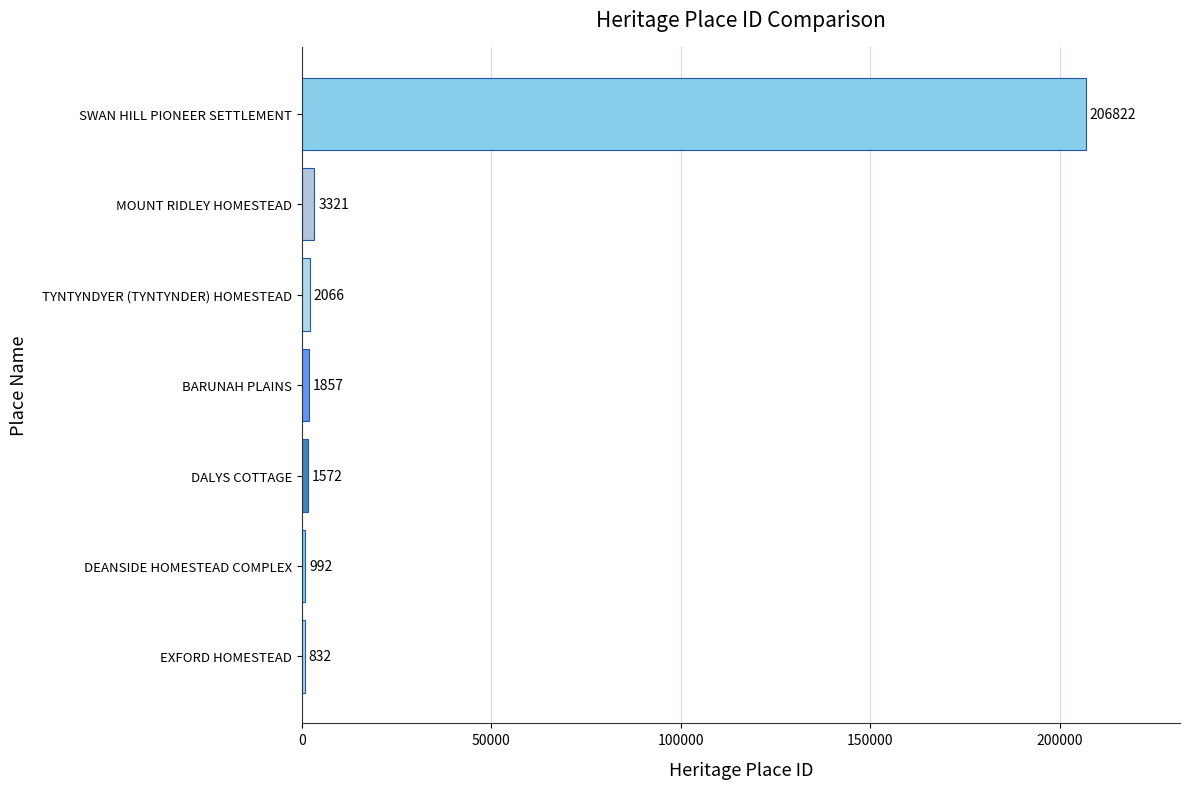

Reading top to bottom, extract all data points from this chart.

206822	3321	2066	1857	1572	992	832